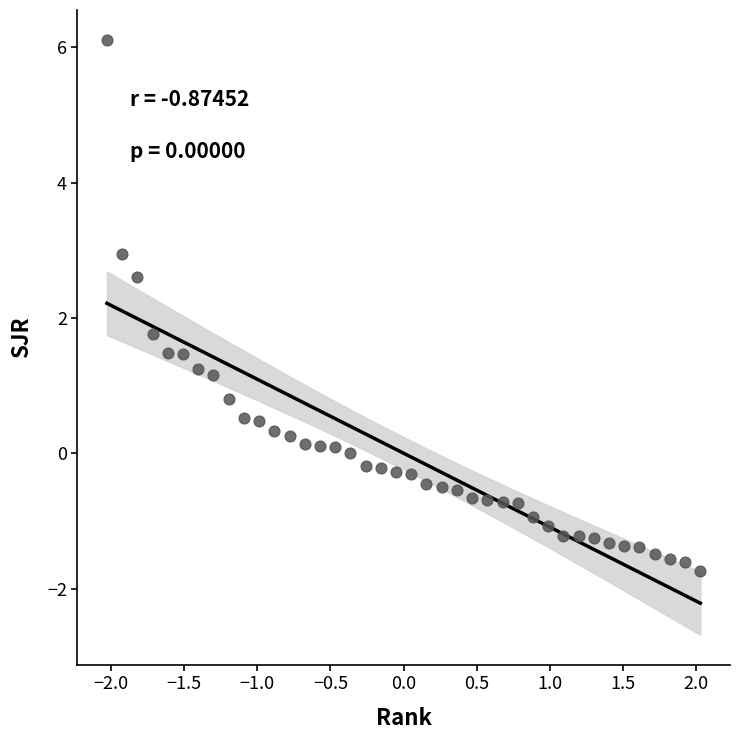

What is the range of Y values (max minus min)?

7.8